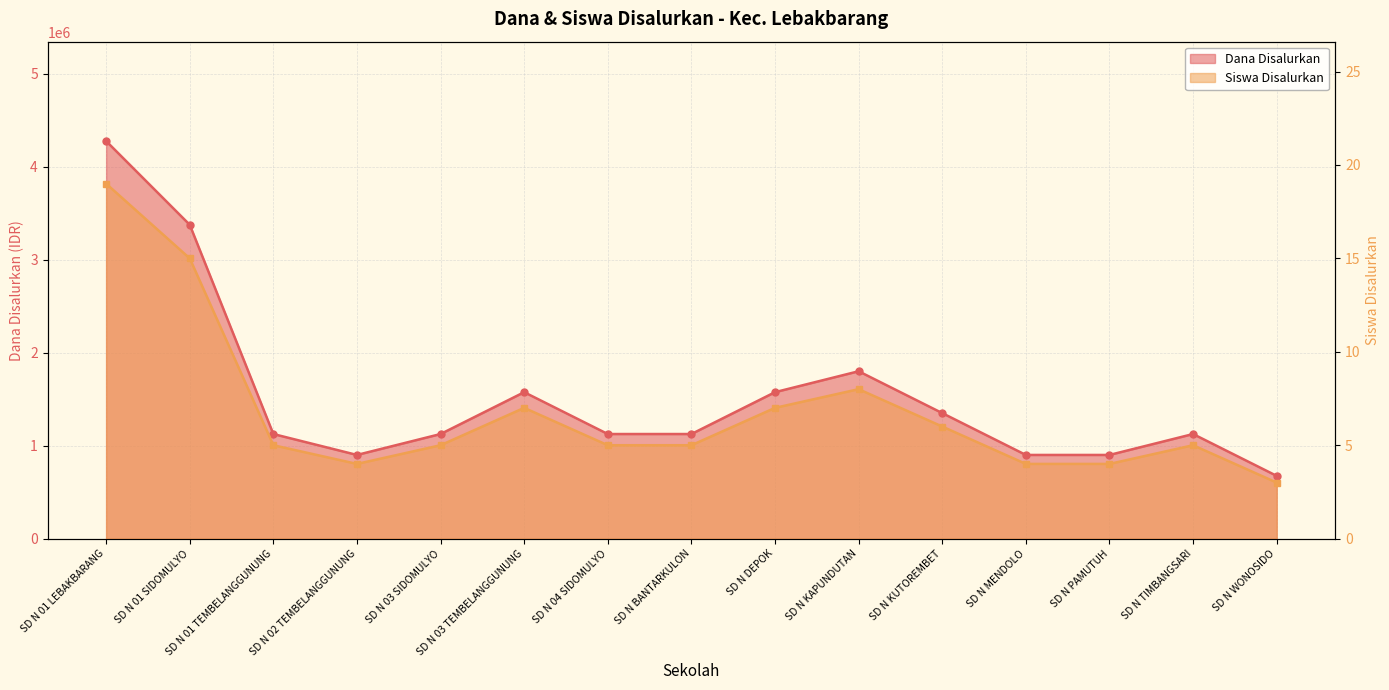

In Siswa Disalurkan, how many points are lower than both neighbors (excluding endpoints)?

1